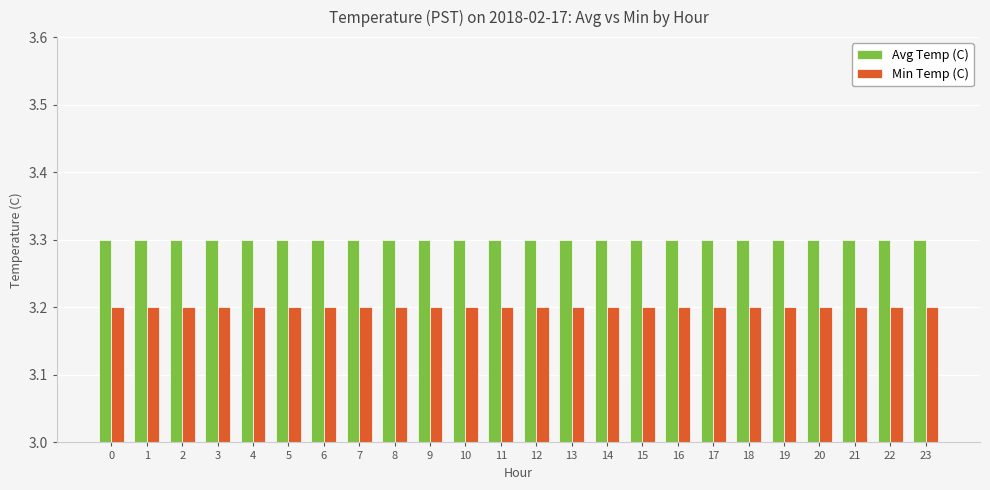

Reading left to right, extract all data points from this chart.

Avg Temp (C): 0=3.3	1=3.3	2=3.3	3=3.3	4=3.3	5=3.3	6=3.3	7=3.3	8=3.3	9=3.3	10=3.3	11=3.3	12=3.3	13=3.3	14=3.3	15=3.3	16=3.3	17=3.3	18=3.3	19=3.3	20=3.3	21=3.3	22=3.3	23=3.3
Min Temp (C): 0=3.2	1=3.2	2=3.2	3=3.2	4=3.2	5=3.2	6=3.2	7=3.2	8=3.2	9=3.2	10=3.2	11=3.2	12=3.2	13=3.2	14=3.2	15=3.2	16=3.2	17=3.2	18=3.2	19=3.2	20=3.2	21=3.2	22=3.2	23=3.2